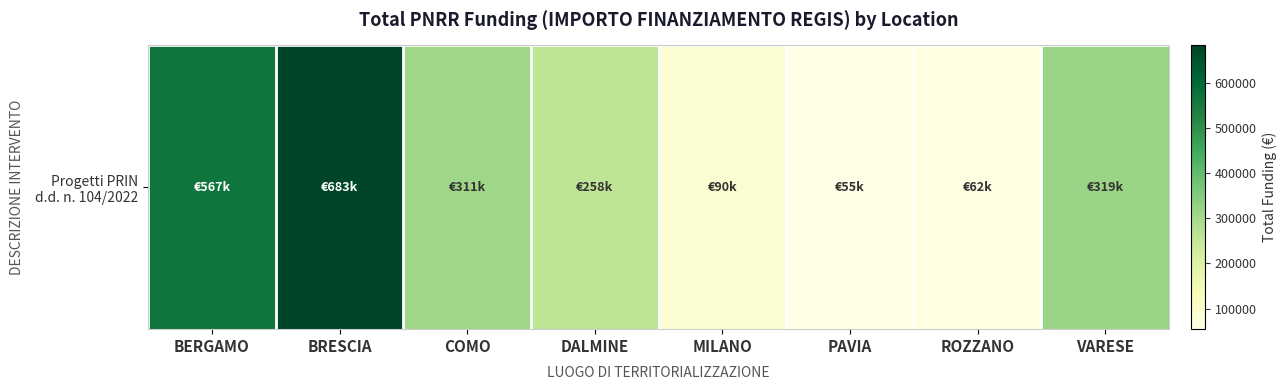

Read the value at COMO.

311137.0